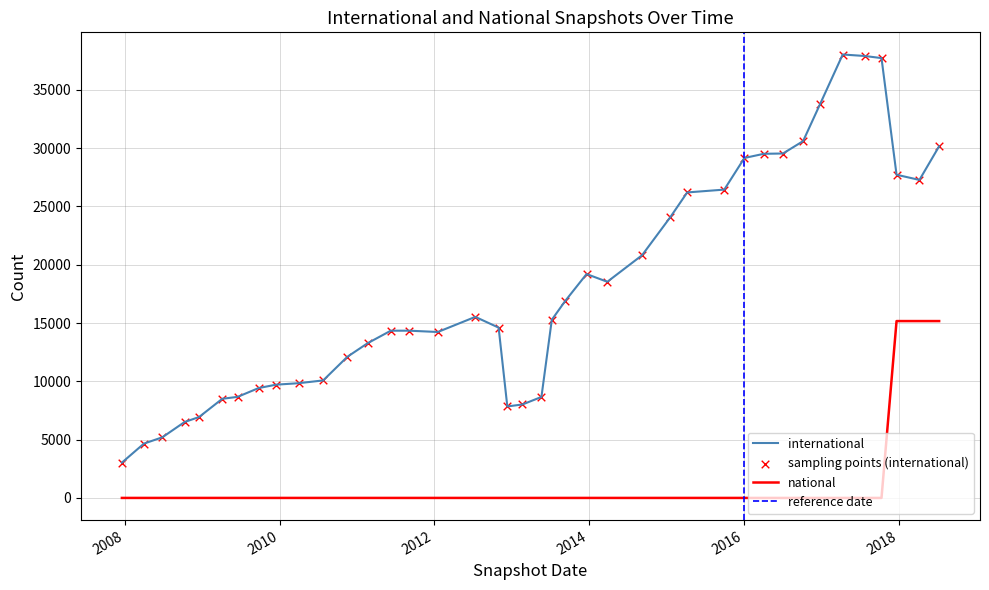

Which series contains the lowest Y value?

national